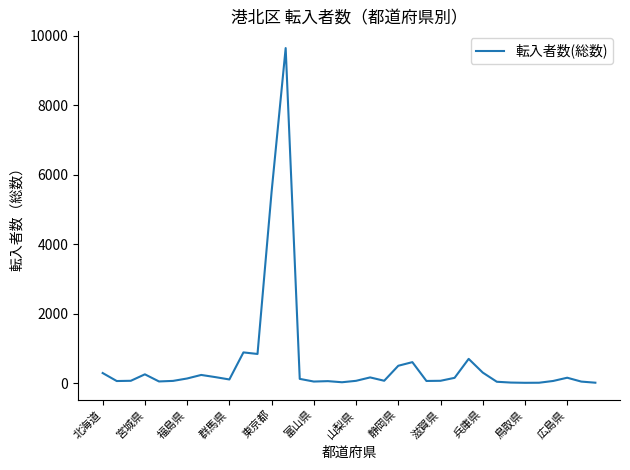

What is the maximum value shown in the chart?

9642